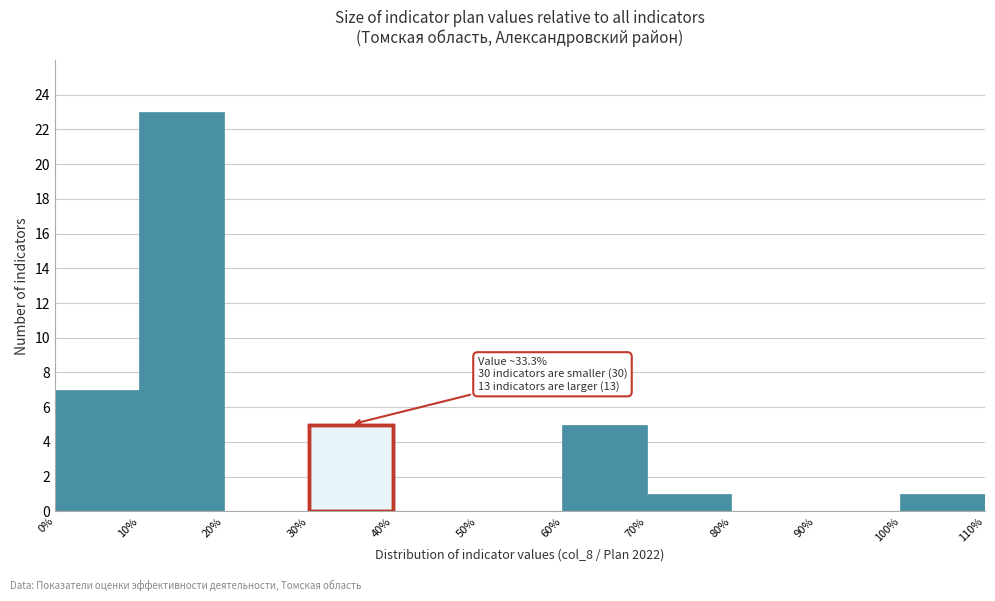

Which range on the x-axis has the tallest bar?

10% to 20%